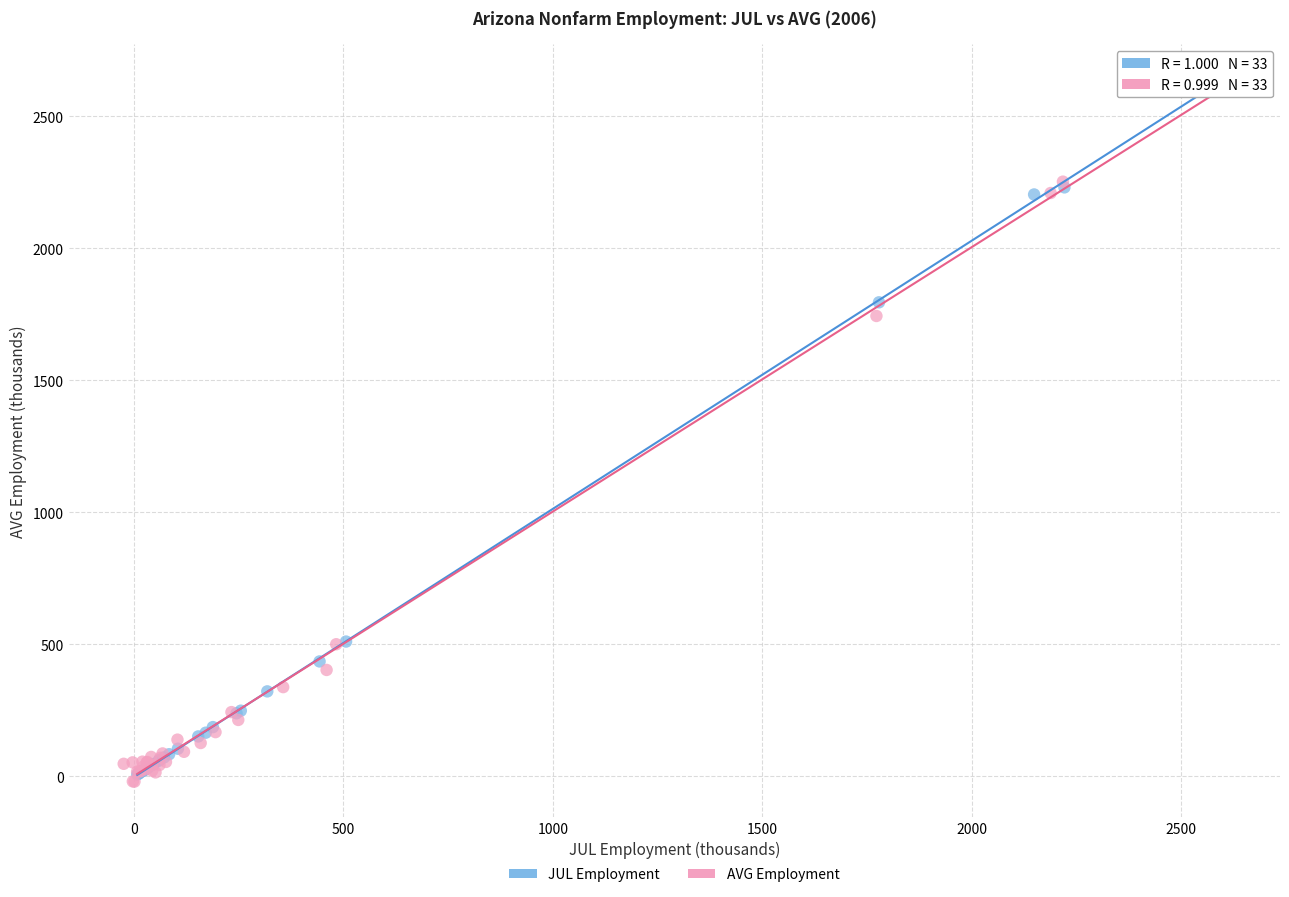

What are all the series names shown in the legend?

JUL Employment, AVG Employment